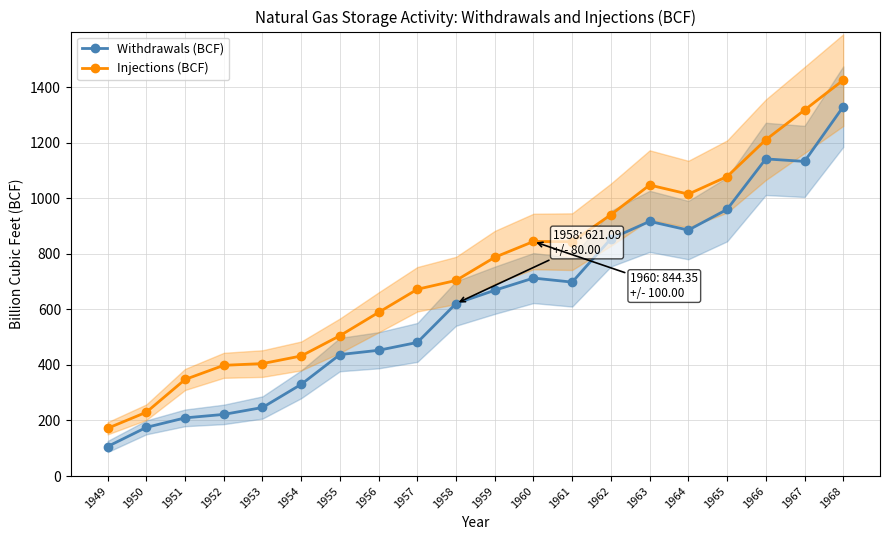

At how many categories does at least one series exceed 1082?

3